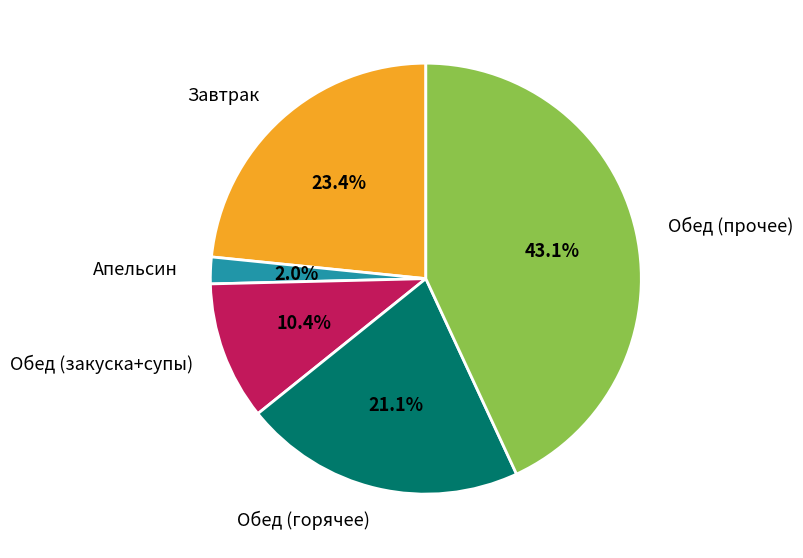

Which category has the biggest portion of the pie?

Обед (прочее)